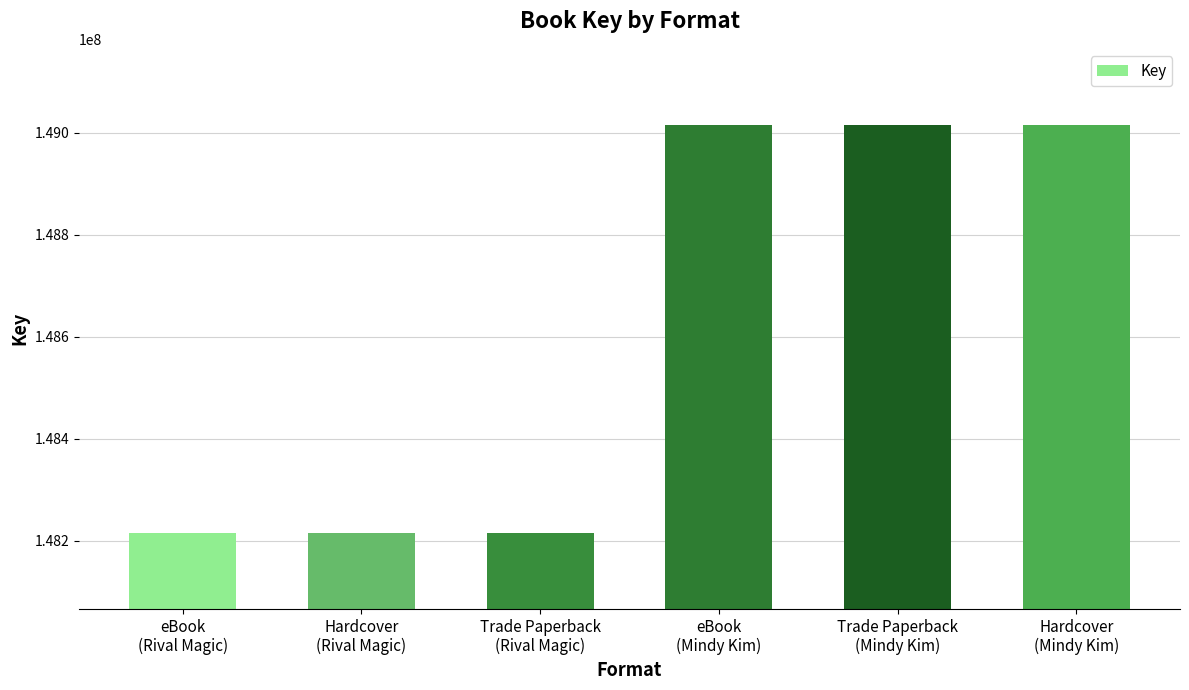

What is the smallest value displayed?

148214810